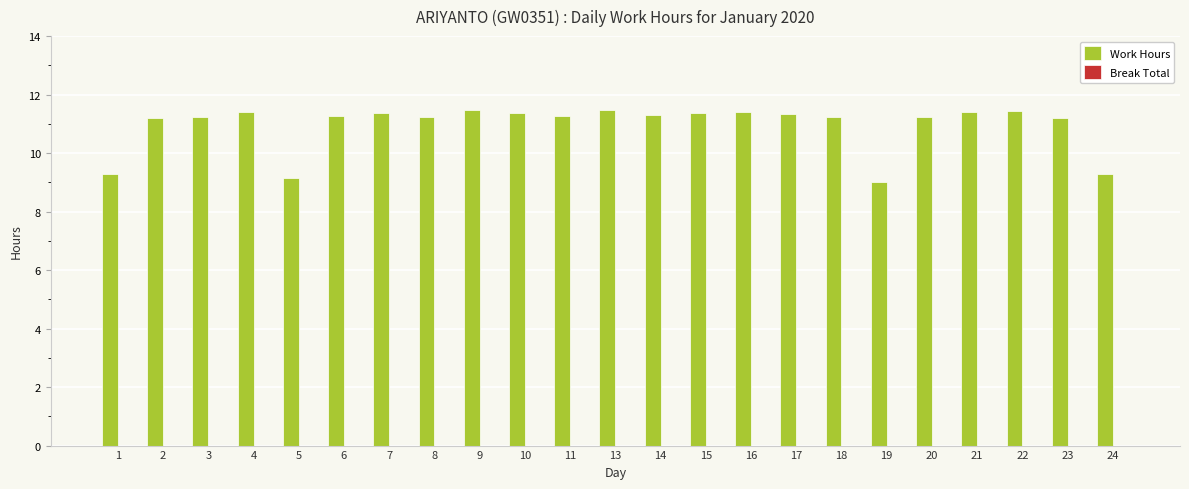

What is the sum of all values?

251.9